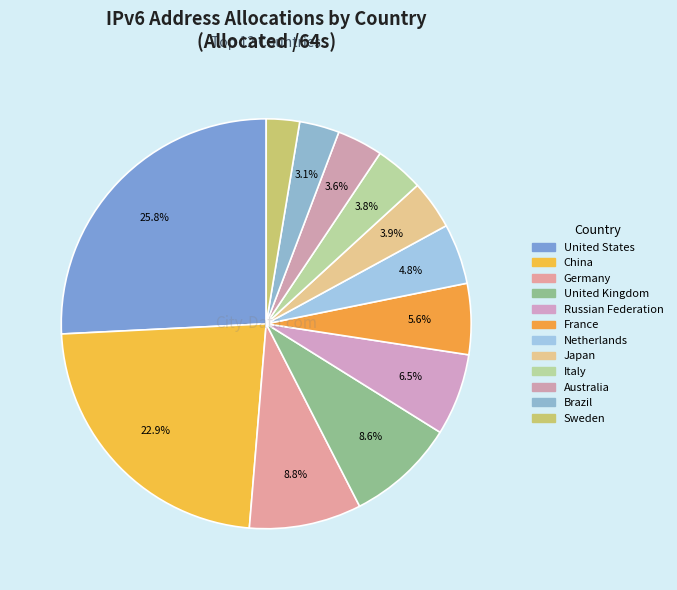

Which slice is the largest?

United States